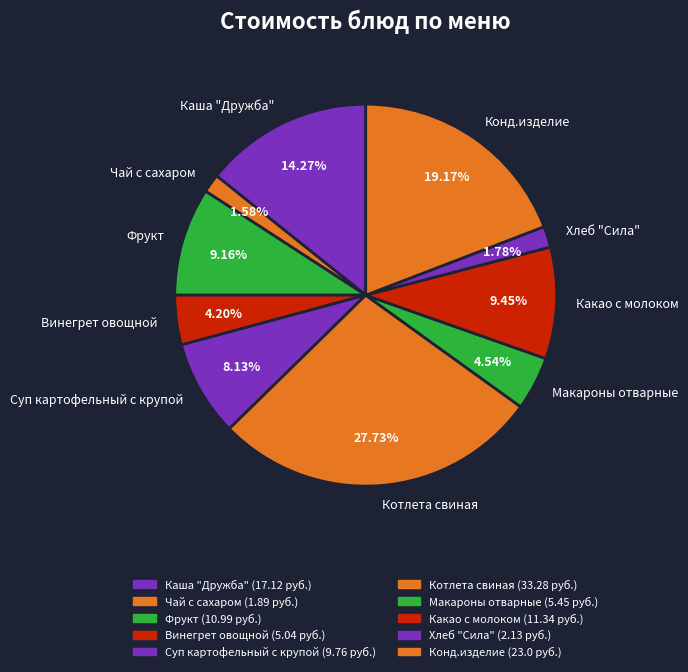

True or false: Какао с молоком accounts for 1% of the total.

False